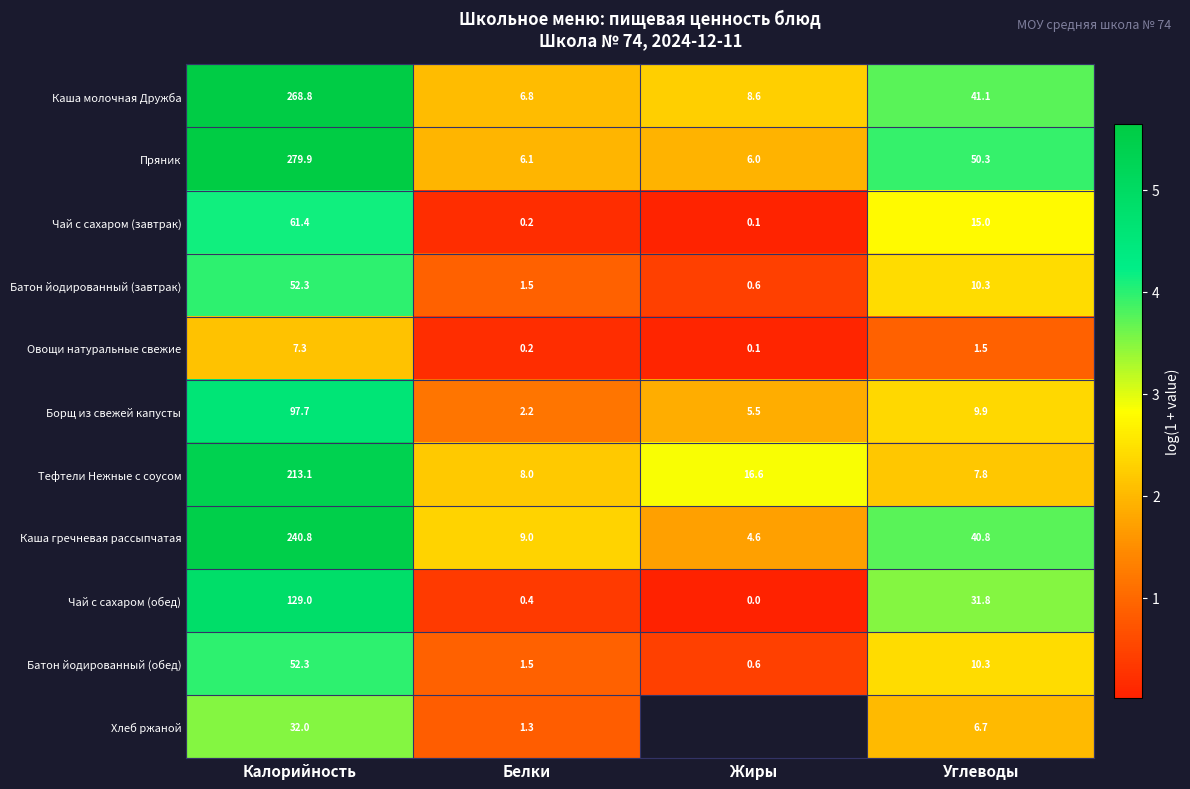

The value of Каша гречневая рассыпчатая at Жиры is 1.2. True or false?

False